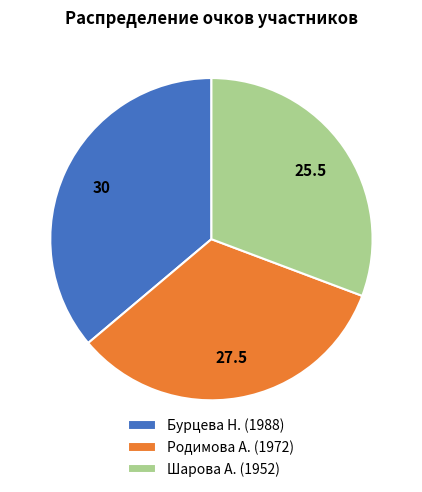

Is the sum of Шарова А. (1952) and Родимова А. (1972) greater than half?

Yes